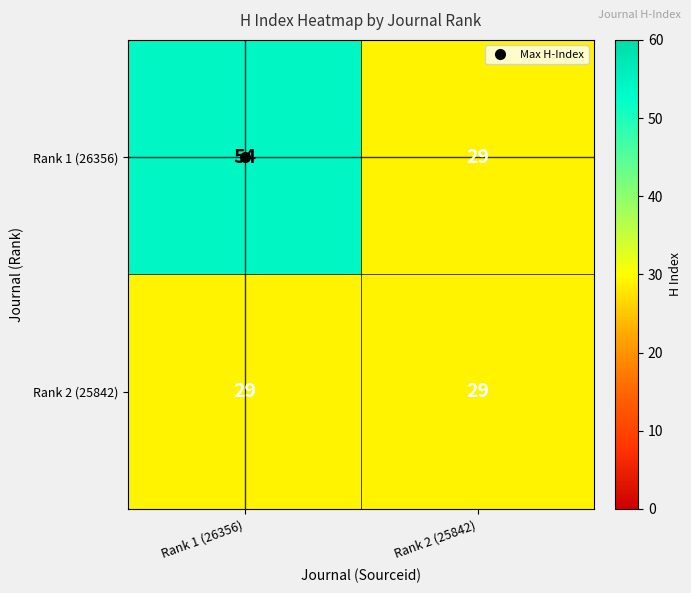

Which series has the largest total across all categories?

Rank 1 (26356)